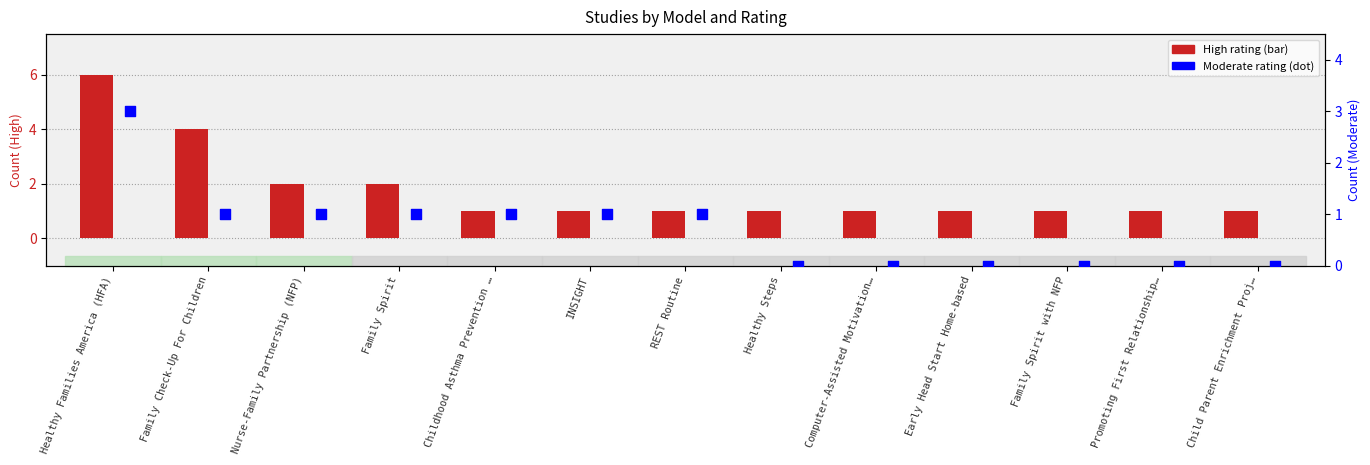

Which series contains the highest Y value?

High